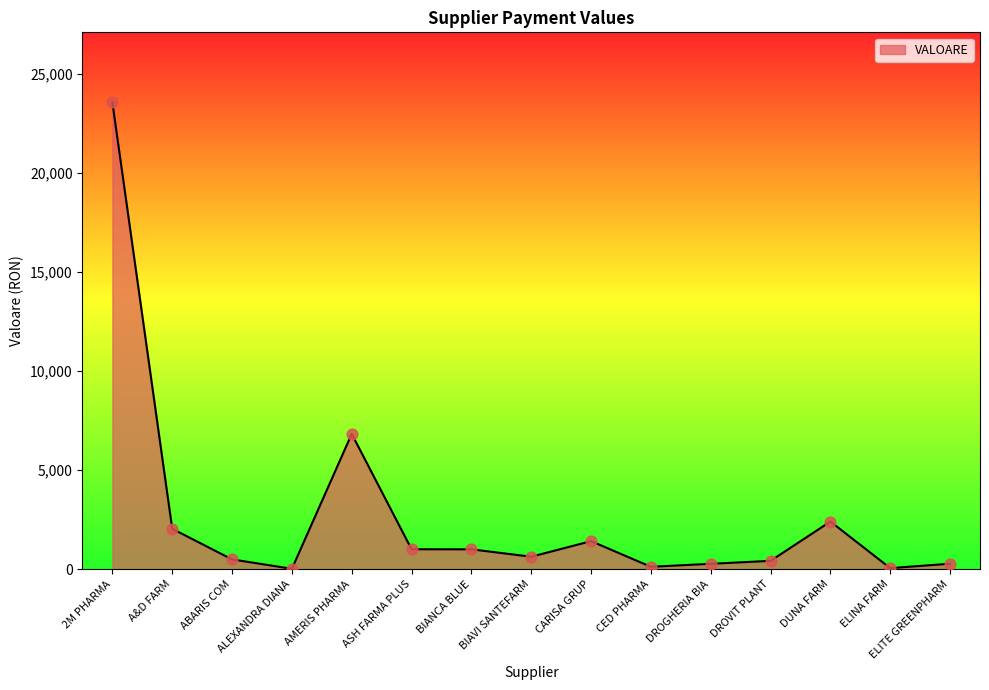

What is the change in value from 2M PHARMA to DROGHERIA BIA?

-23281.5